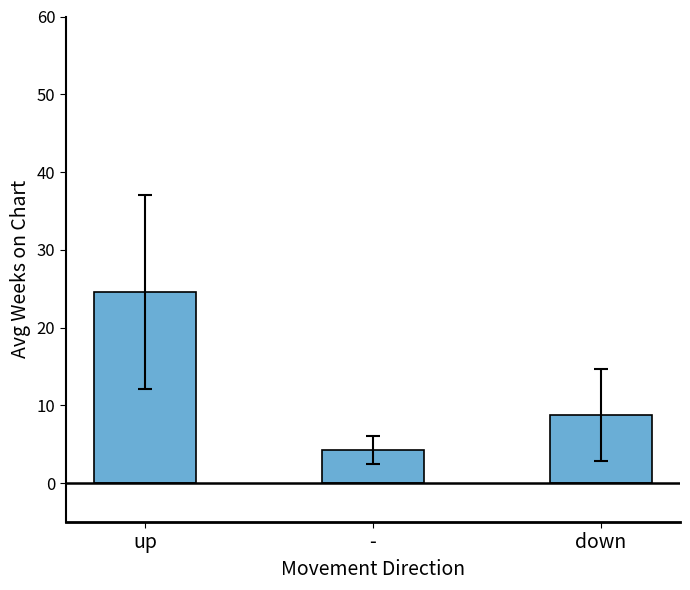

What is the ratio of the value at down to the value at up?

0.4